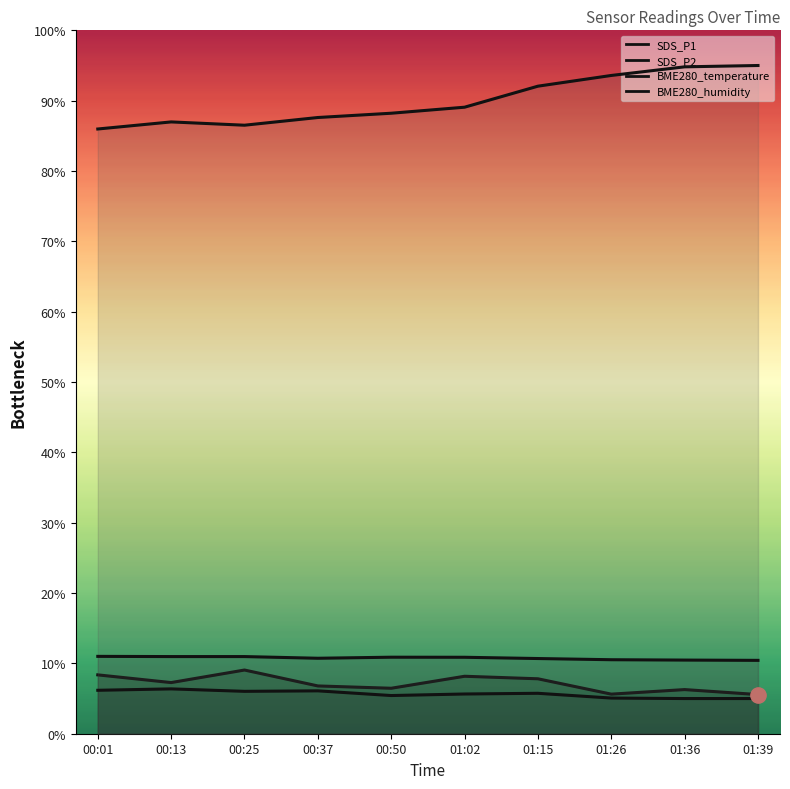

Is this an area chart (filled region under the line)?

No